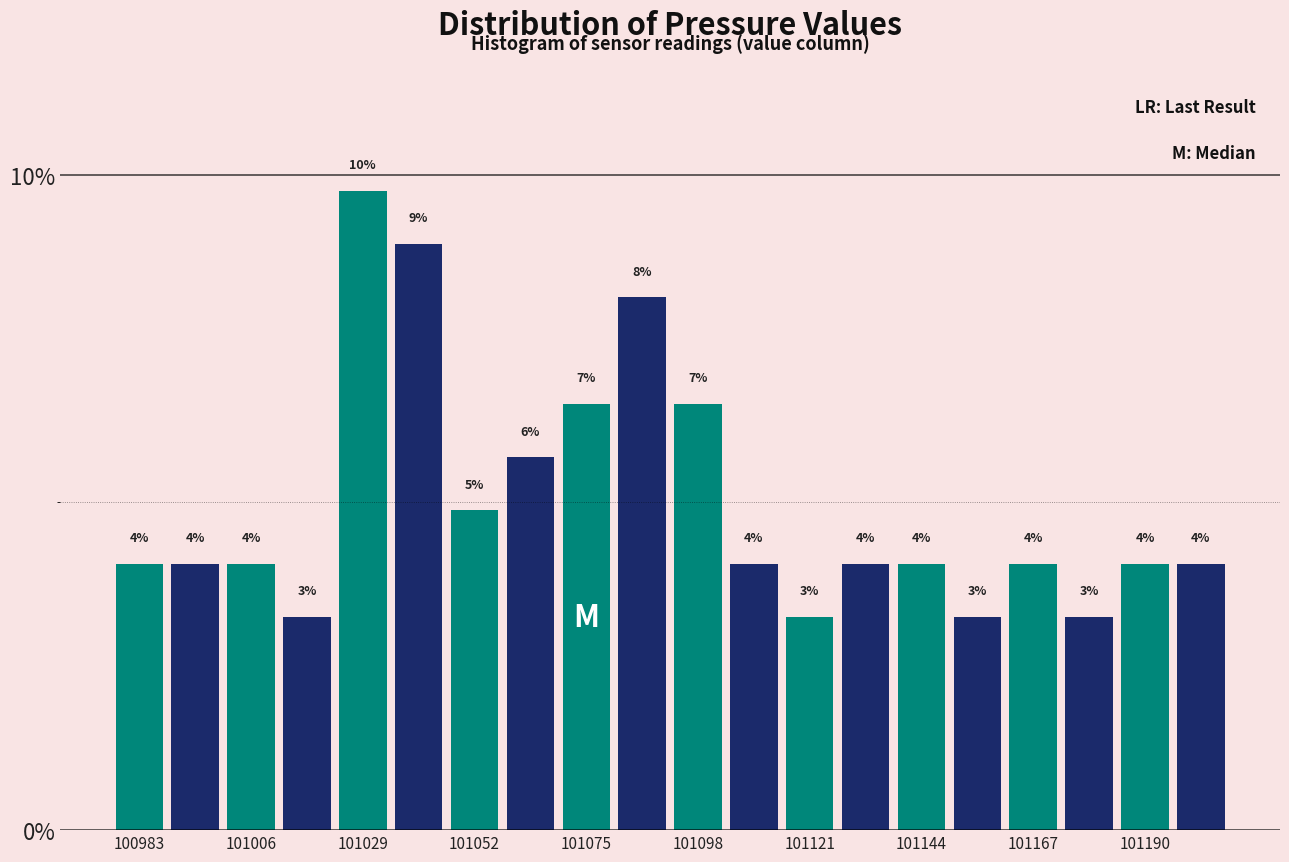

Around what value on the x-axis is the tallest bar? Give the approximate position of its centre, as read against the axis.

101030